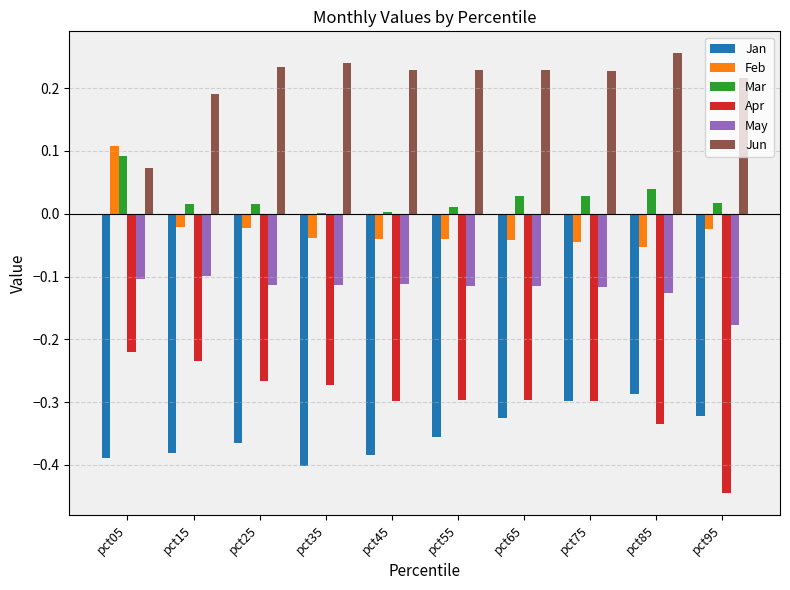

How many groups of bars are there?

10